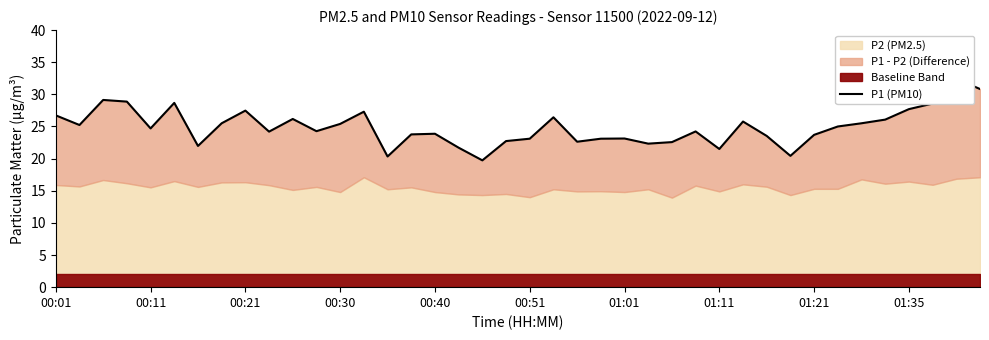

How many lines are shown in the chart?

1